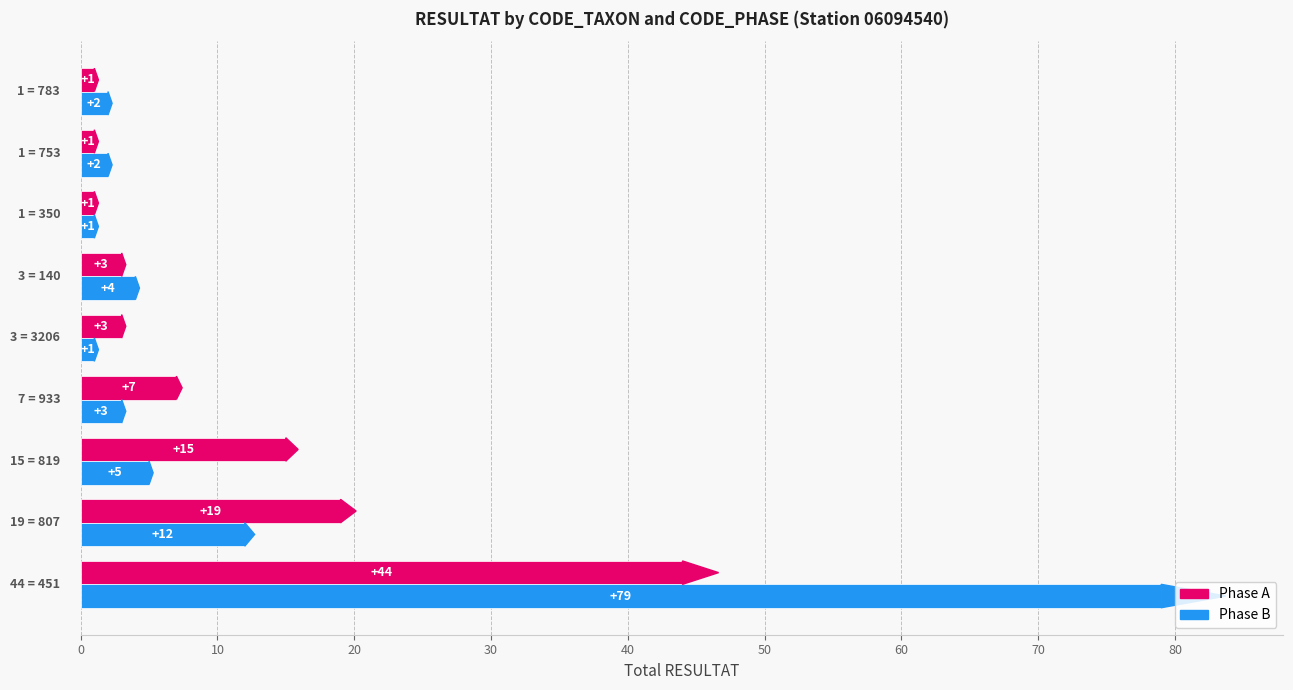

Which series has the largest range (max minus min)?

Phase B